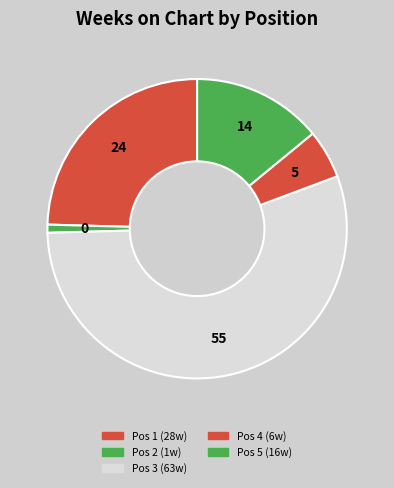

How many slices are in this pie chart?

5